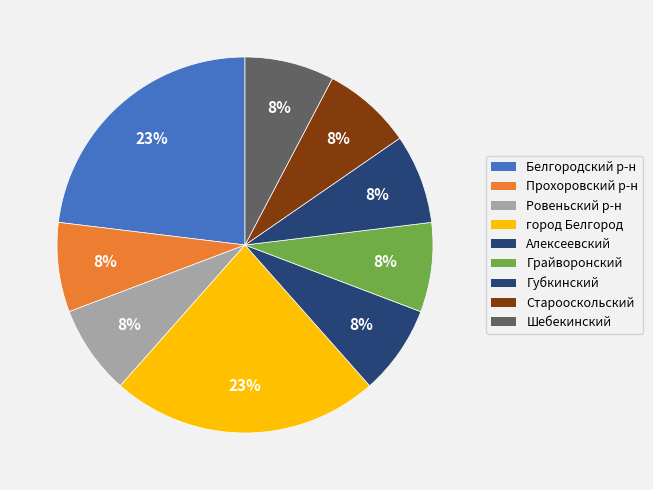

How many segments does this pie chart have?

9